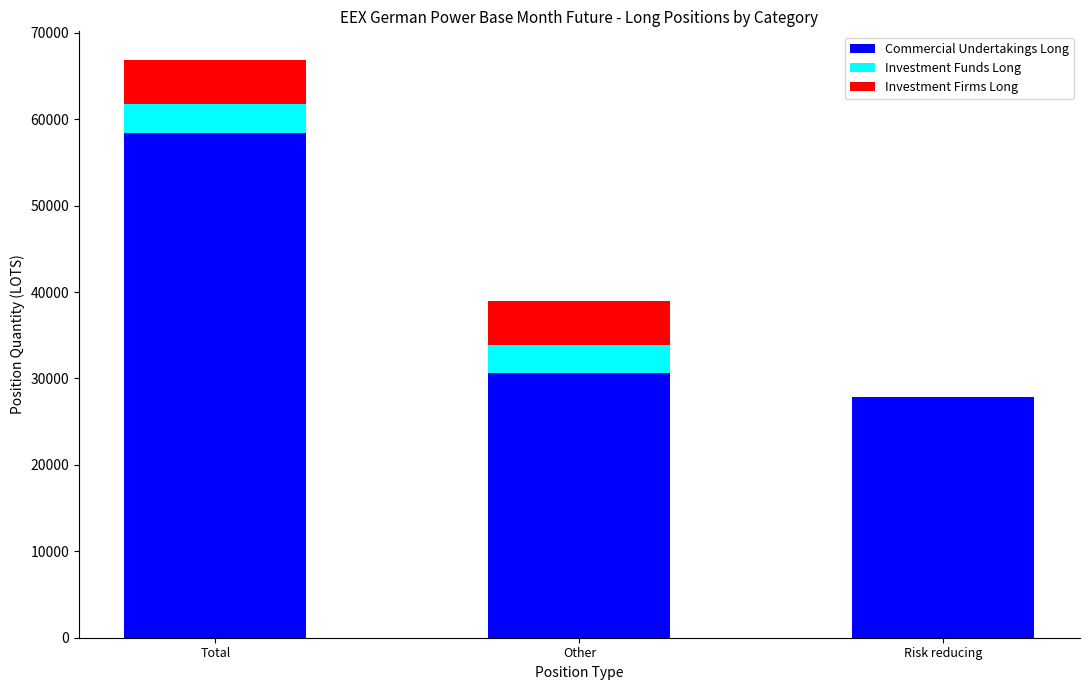

What is the sum of the Commercial Undertakings Long values at Risk reducing and Other?

58425.4